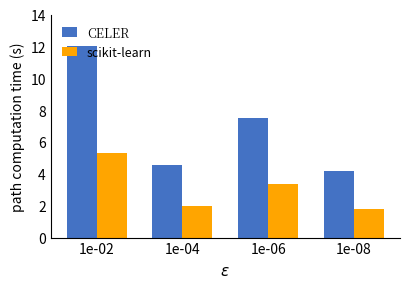

Reading left to right, list all the values displayed in this chart.

CELER: 1e-02=12.0	1e-04=4.5	1e-06=7.5	1e-08=4.2
scikit-learn: 1e-02=5.3	1e-04=2.0	1e-06=3.4	1e-08=1.8